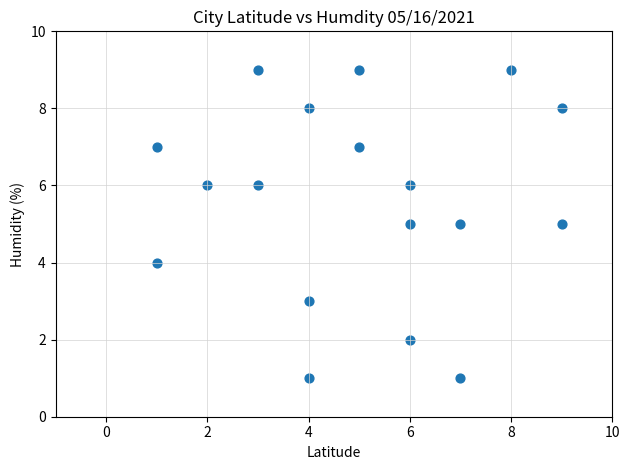

What is the range of X values (max minus min)?

8